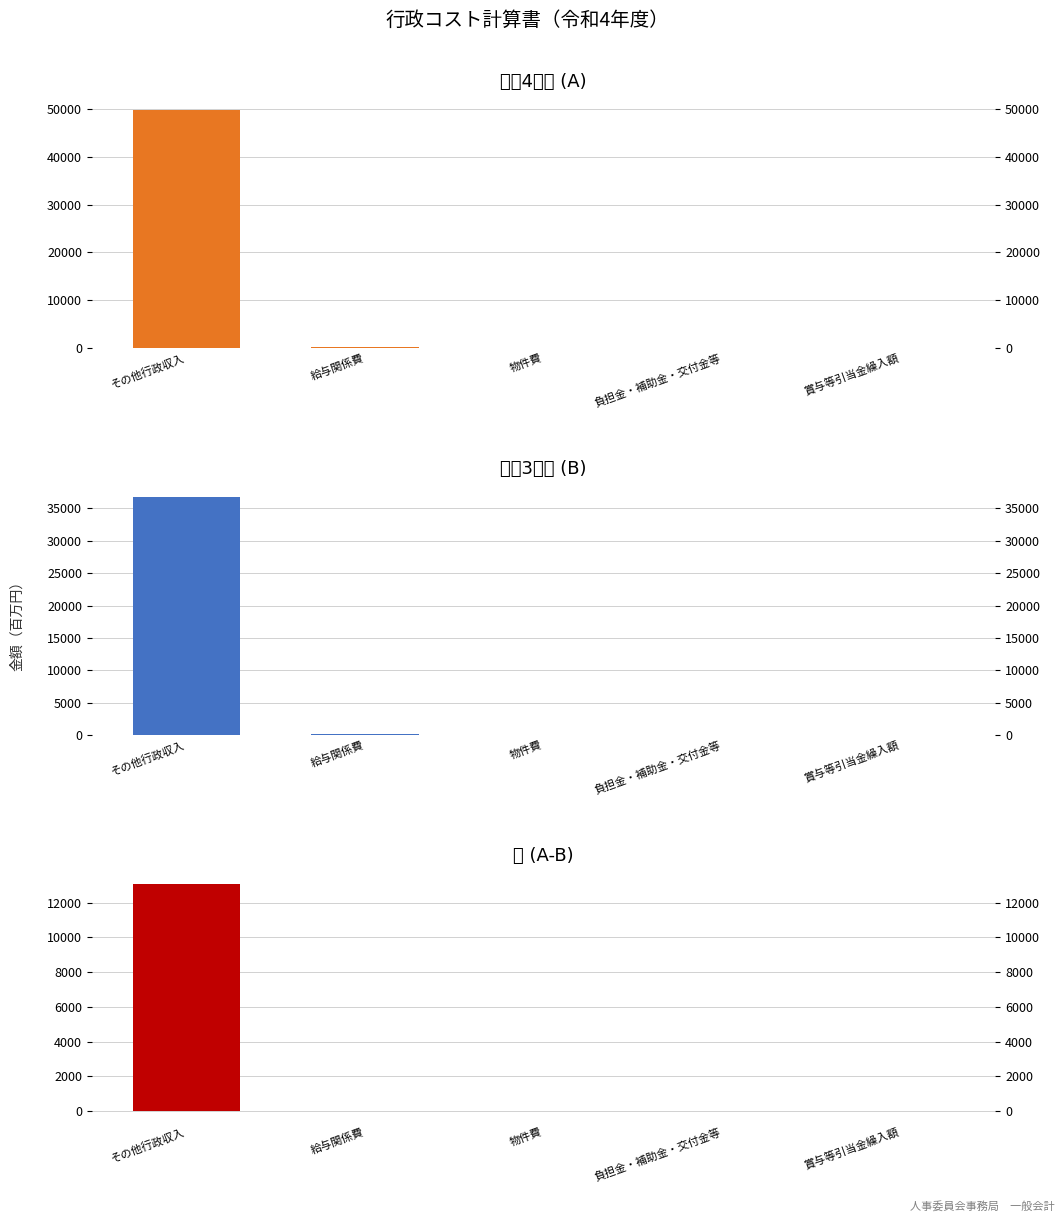

Between 給与関係費 and 負担金・補助金・交付金等, which is larger?

給与関係費